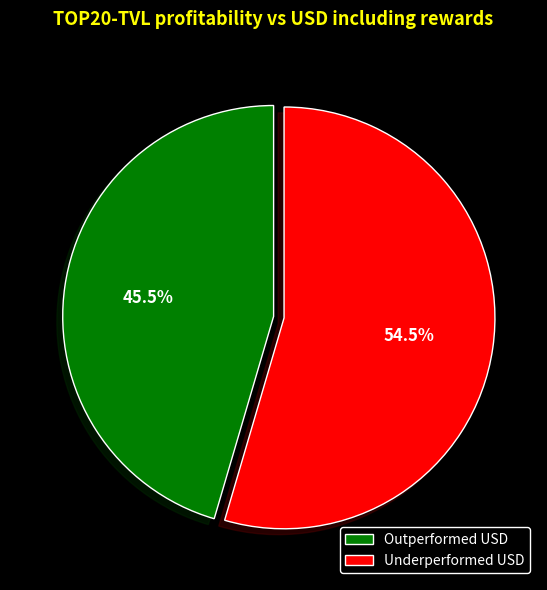

Rank the categories by value from highest to lowest.

Underperformed USD, Outperformed USD